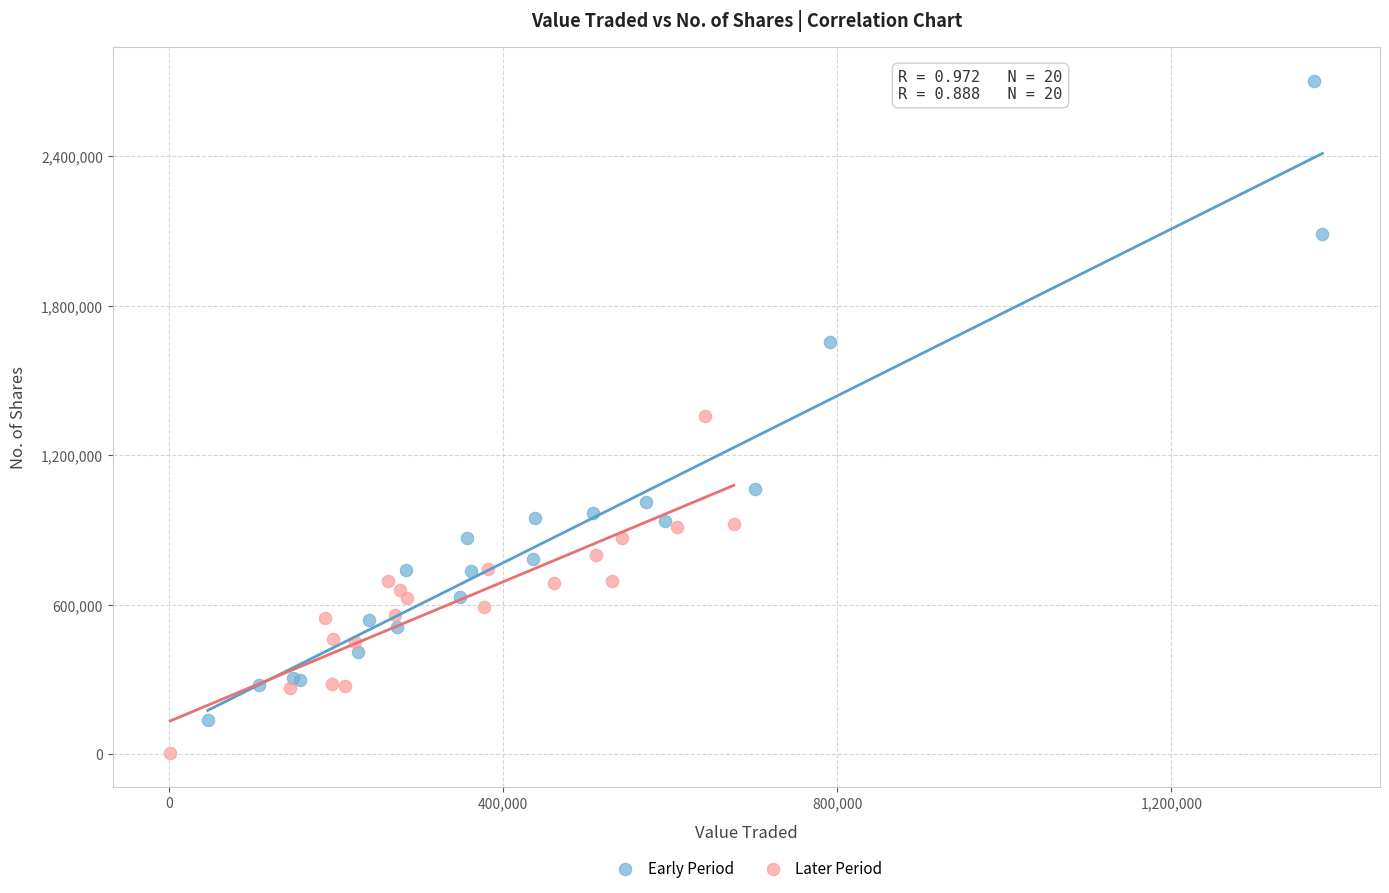

Which series has the widest spread of Y values?

Early Period